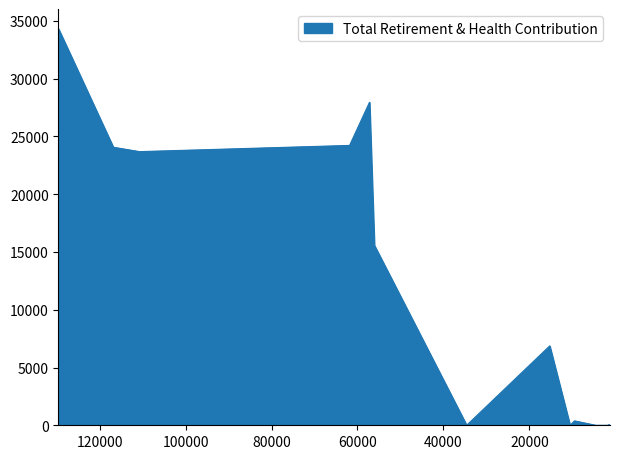

What is the ratio of the value at 61839.0 to the value at 9486.0?

63.9